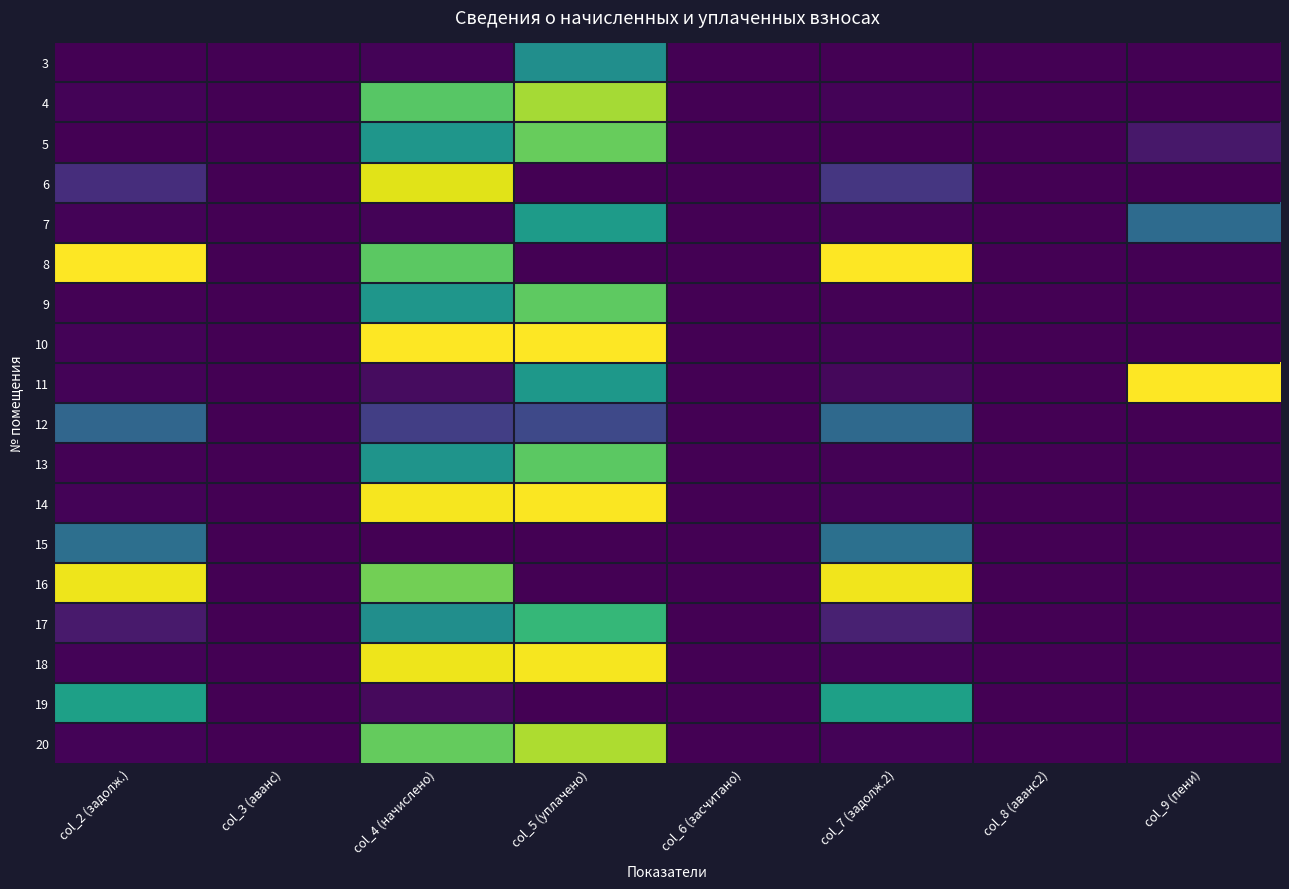

Which has a higher value, col_2 (задолж.) or col_6 (засчитано)?

col_2 (задолж.)